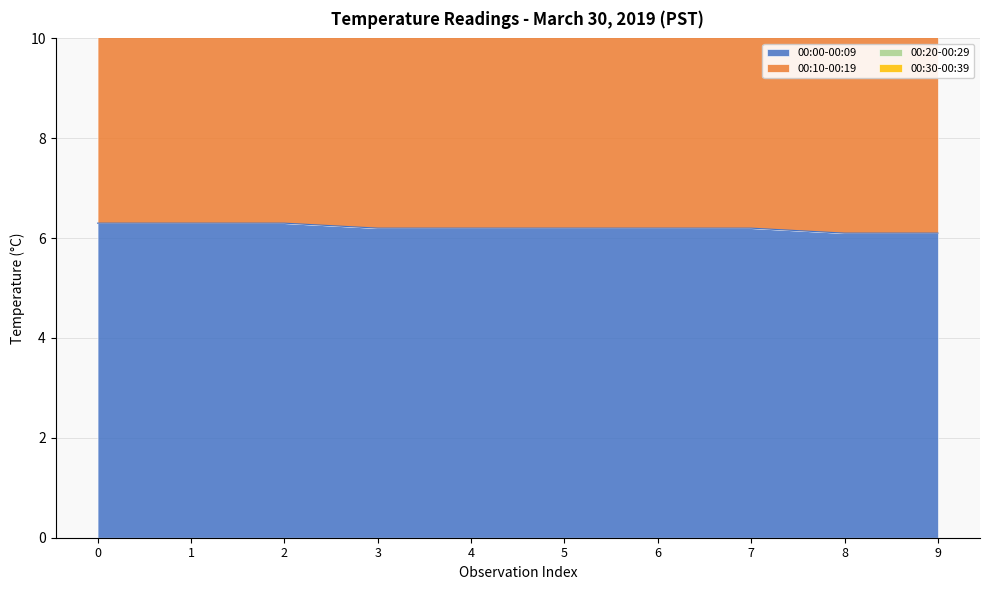

What is the value of the 00:00-00:09 point at the 9th from the left?

6.1